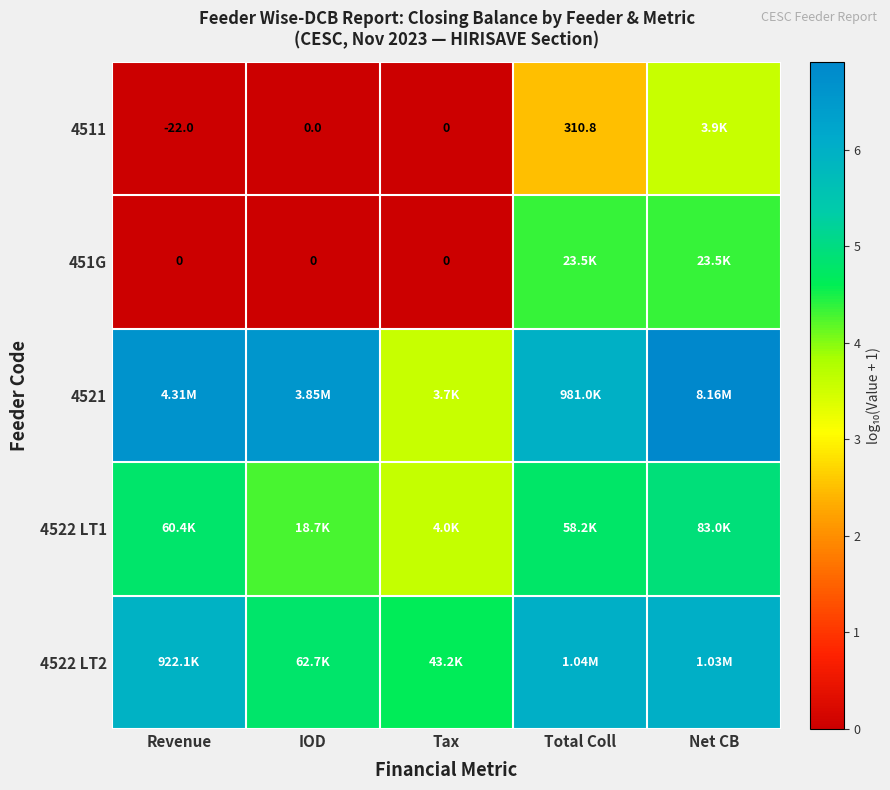

Is the value of 451G at IOD greater than the value of 4511 at Revenue?

Yes